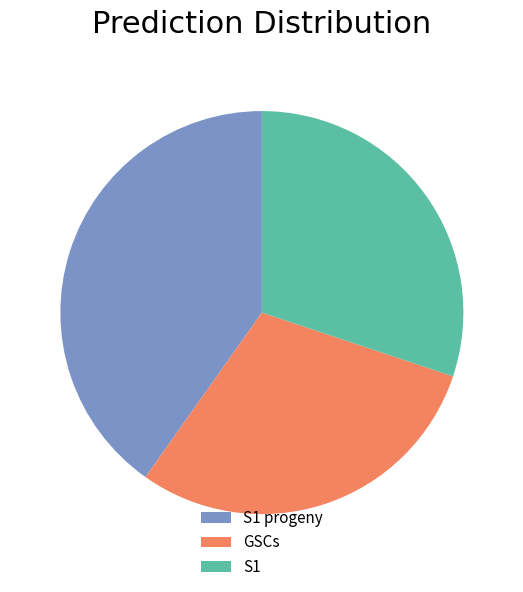

Is GSCs the majority of the pie?

No